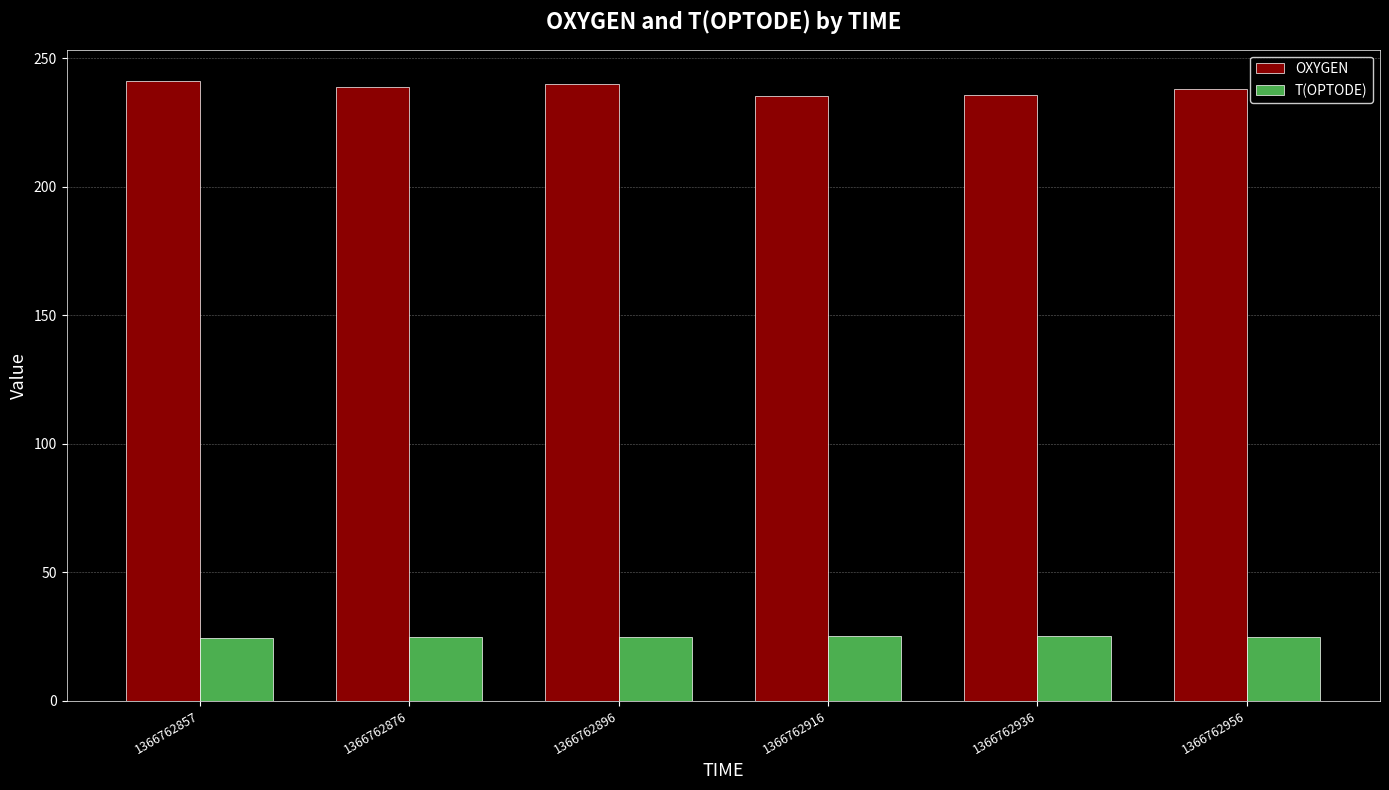

How many categories are shown in the chart?

6